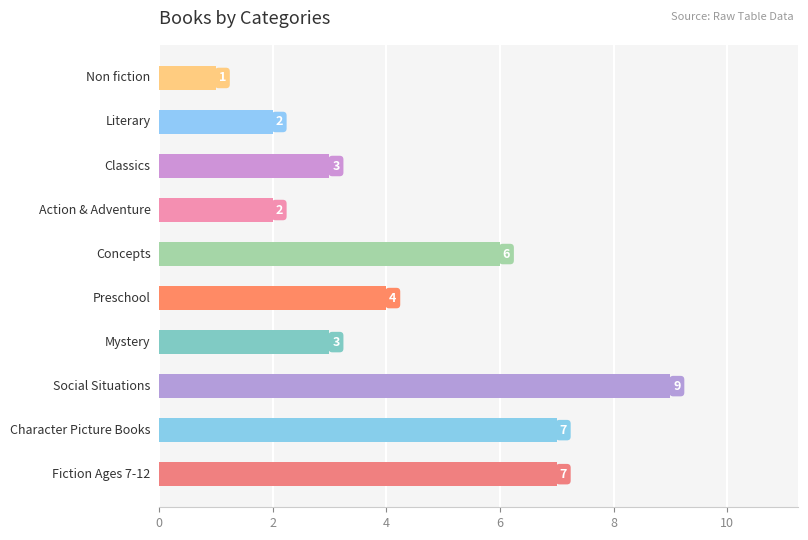

Count the number of categories in the chart.

10